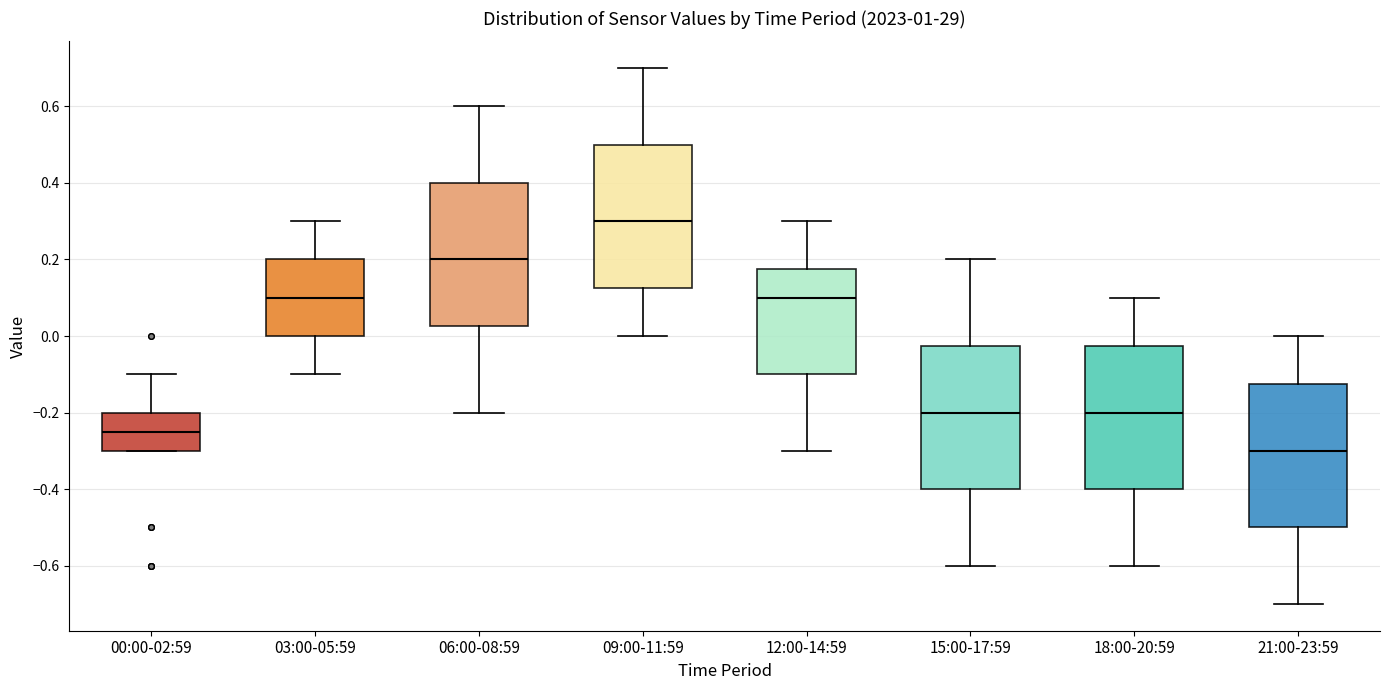

Which box's median line is the highest?

09:00-11:59